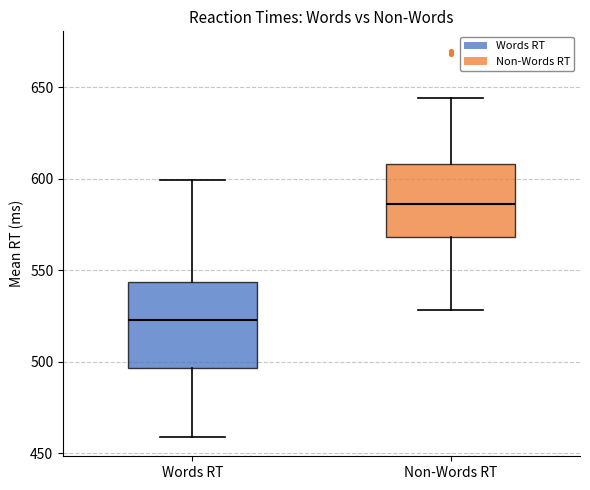

Which box has the highest median line?

Non-Words RT